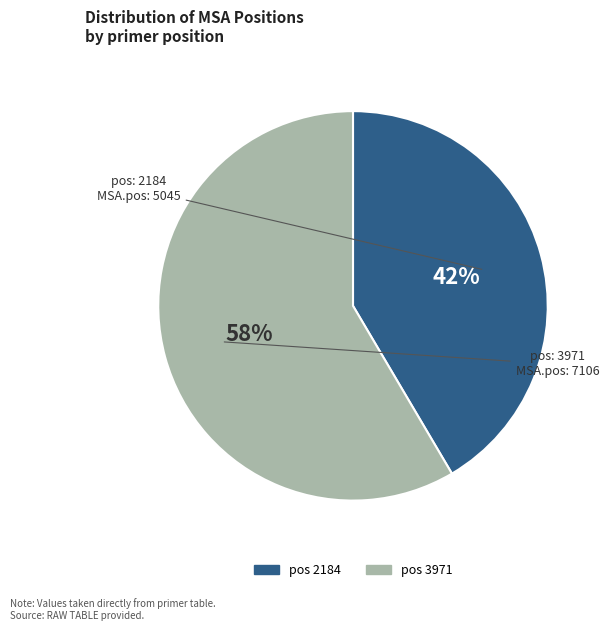

To the nearest percent, what is the average slice percentage?

50%